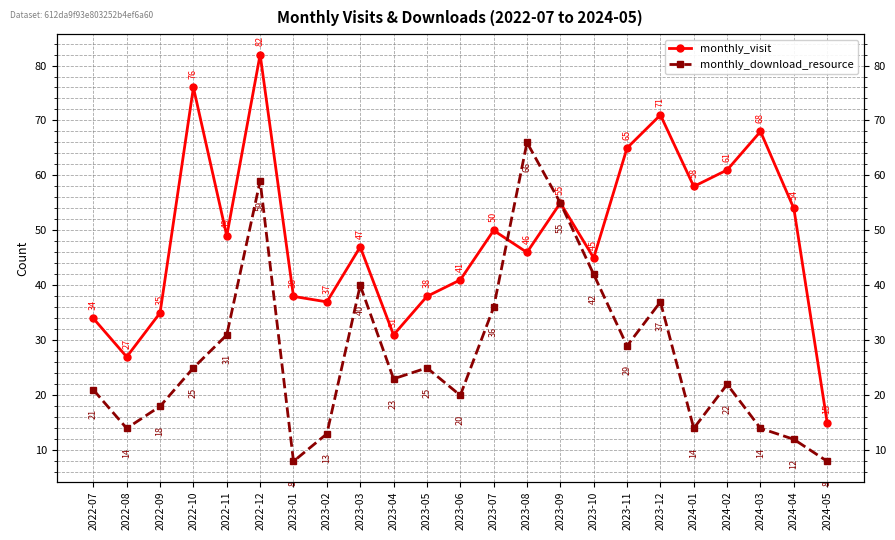

What is the sum of all monthly_download_resource values?

632